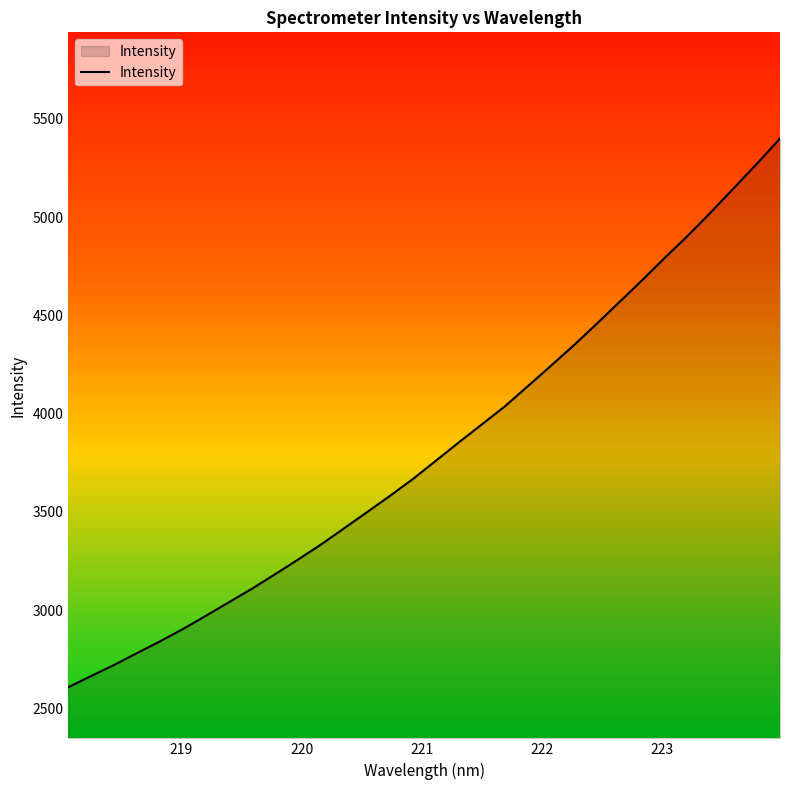

What is the average value?

3817.6